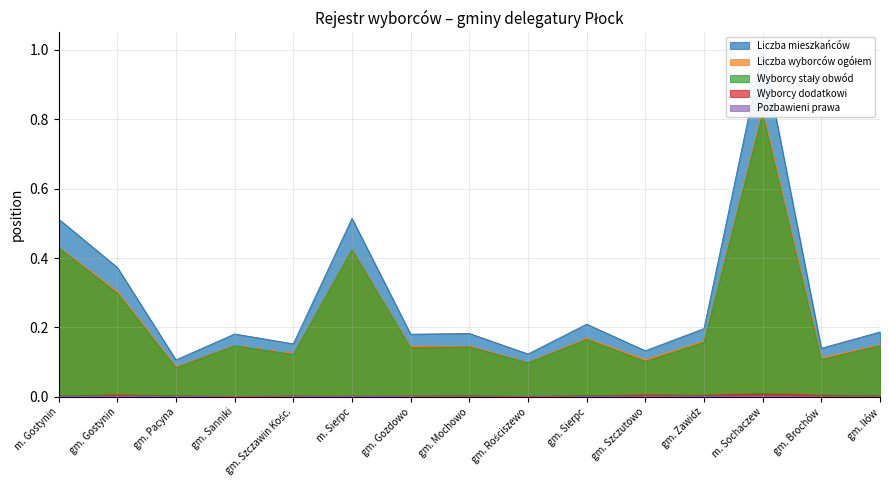

True or false: Liczba mieszkańców and Wyborcy stały obwód cross at least once.

False